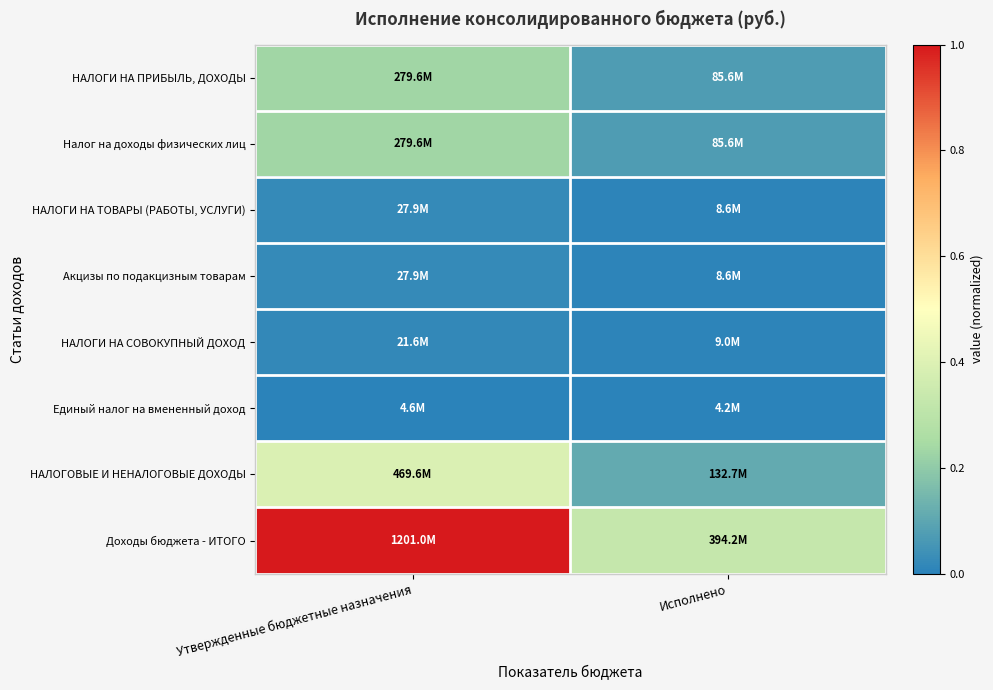

What is the difference between the highest and lowest values at Утвержденные бюджетные назначения?

1.0